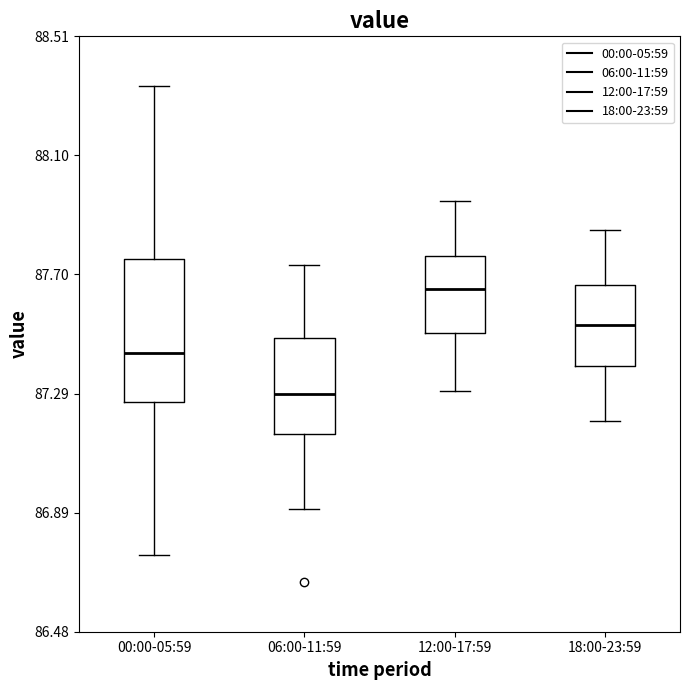

Reading left to right, transcribe this box plot: for each box, give where its median line is, the range the box spans, and where its two whiskers end, as read against the y-axis. The values are not printed on the chart, so give them approximately, as read against the axis.

00:00-05:59: median 87.45, box 87.25 to 87.75, whiskers 86.75 to 88.35
06:00-11:59: median 87.30, box 87.15 to 87.50, whiskers 86.90 to 87.75
12:00-17:59: median 87.65, box 87.50 to 87.75, whiskers 87.30 to 87.95
18:00-23:59: median 87.55, box 87.40 to 87.65, whiskers 87.20 to 87.85